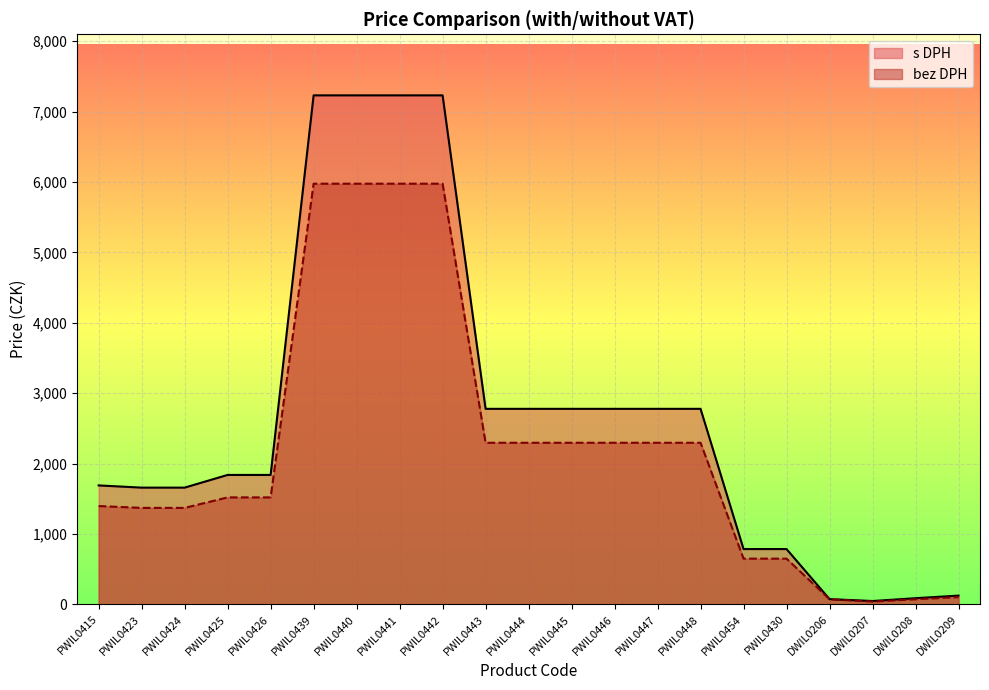

Reading left to right, transcribe all the data shown in this chart.

s DPH: 1689.2	1657.7	1657.7	1838.0	1838.0	7230.0	7230.0	7230.0	7230.0	2777.0	2777.0	2777.0	2777.0	2777.0	2777.0	785.0	785.0	74.2	47.0	87.0	124.0
bez DPH: 1396.0	1370.0	1370.0	1519.0	1519.0	5975.0	5975.0	5975.0	5975.0	2295.0	2295.0	2295.0	2295.0	2295.0	2295.0	649.0	649.0	72.0	39.0	72.0	103.0